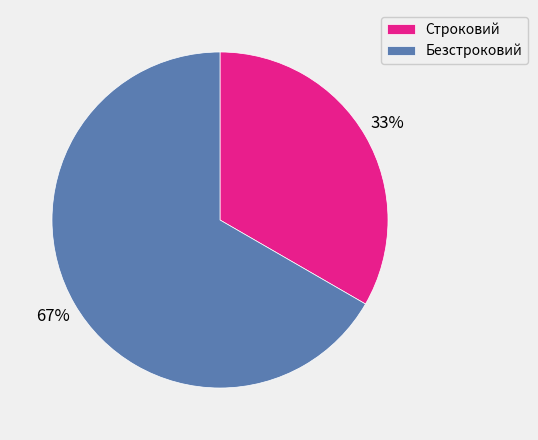

True or false: Строковий accounts for 47% of the total.

False